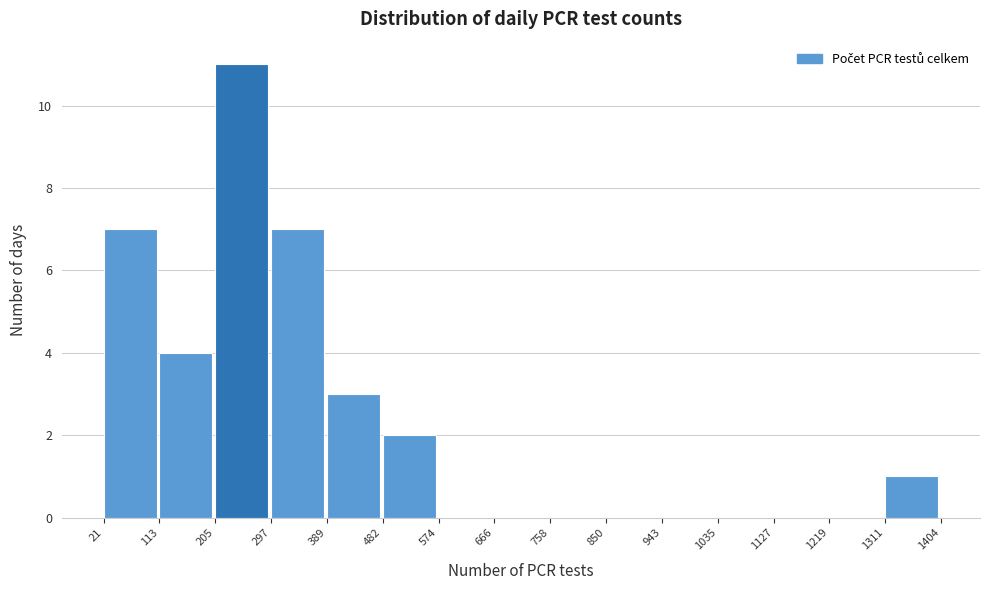

How tall is the bar that spans 297 to 389 on the x-axis? The values are not printed on the chart, so give them approximately, as read against the axis.

7